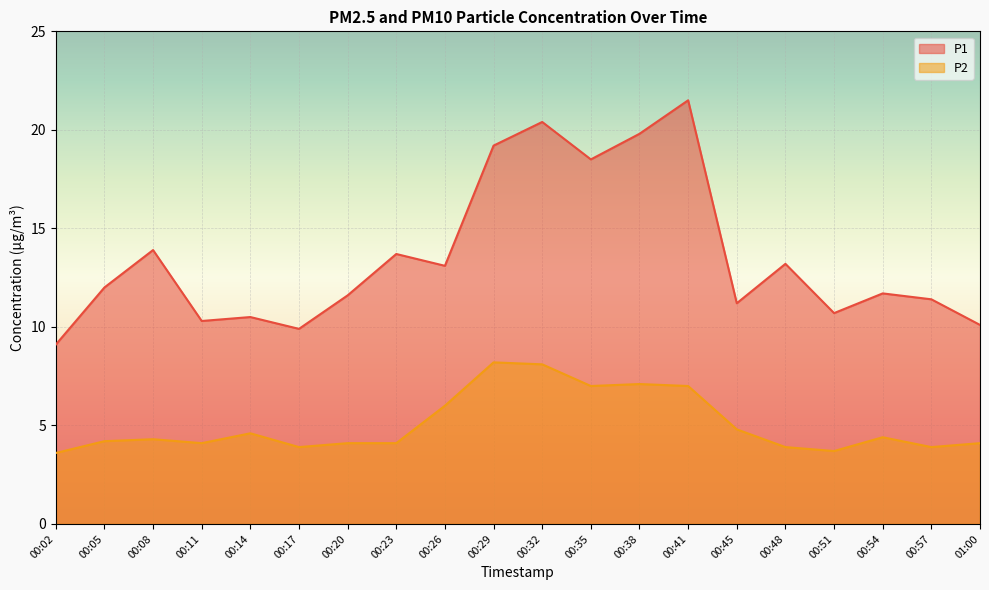

Reading left to right, what are all the values shown in this chart?

P1: 00:02=9.1	00:05=12.0	00:08=13.9	00:11=10.3	00:14=10.5	00:17=9.9	00:20=11.6	00:23=13.7	00:26=13.1	00:29=19.2	00:32=20.4	00:35=18.5	00:38=19.8	00:41=21.5	00:45=11.2	00:48=13.2	00:51=10.7	00:54=11.7	00:57=11.4	01:00=10.1
P2: 00:02=3.6	00:05=4.2	00:08=4.3	00:11=4.1	00:14=4.6	00:17=3.9	00:20=4.1	00:23=4.1	00:26=6.0	00:29=8.2	00:32=8.1	00:35=7.0	00:38=7.1	00:41=7.0	00:45=4.8	00:48=3.9	00:51=3.7	00:54=4.4	00:57=3.9	01:00=4.1